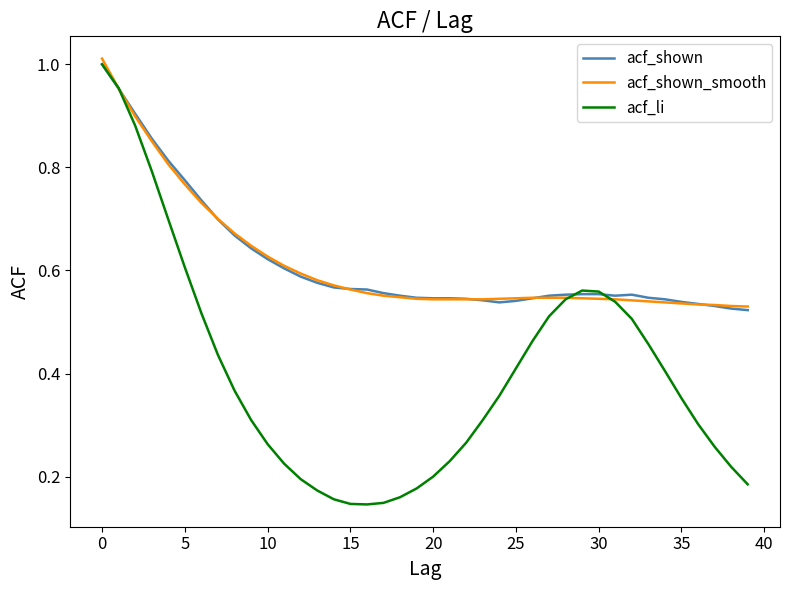

At how many categories does at least one series exceed 0?

40